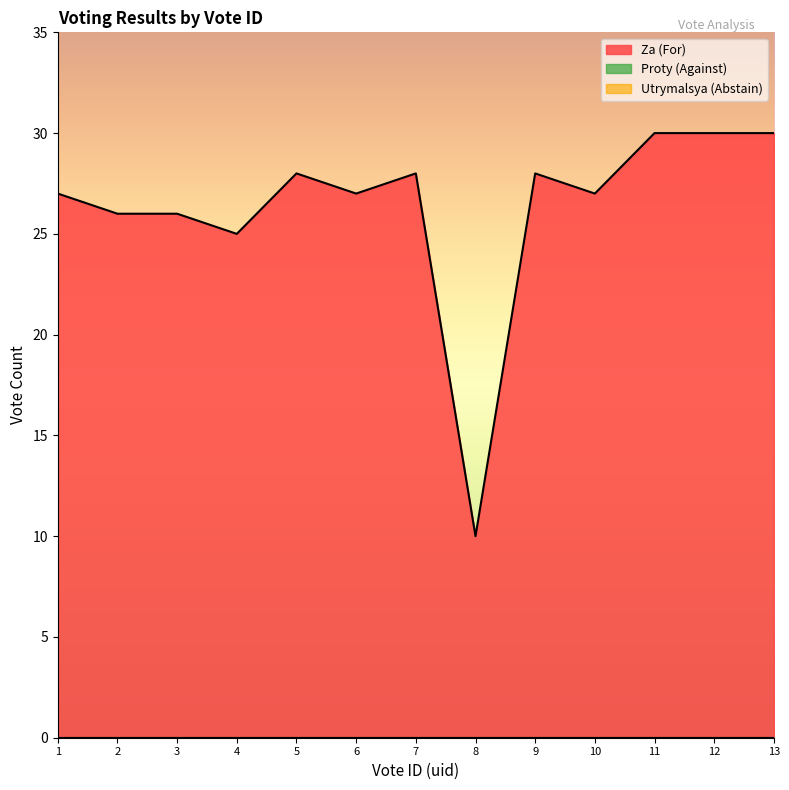

What value does the Za (For) series have at 2, to the nearest 5?

25